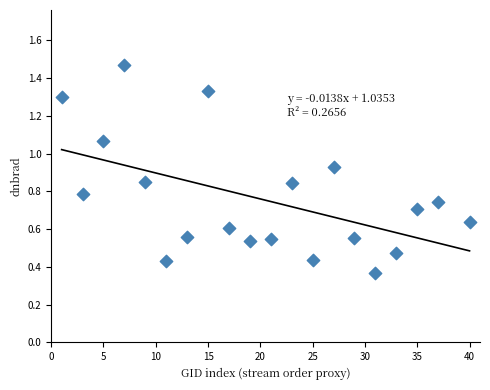

What is the range of X values (max minus min)?

39.0